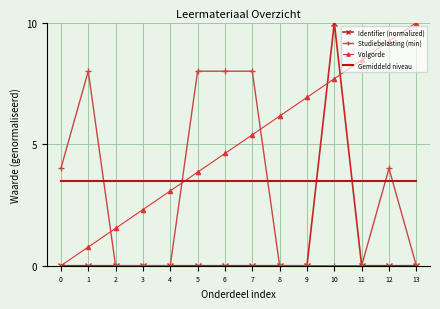

The value of Studiebelasting (min) at 9 is 0.0. True or false?

True